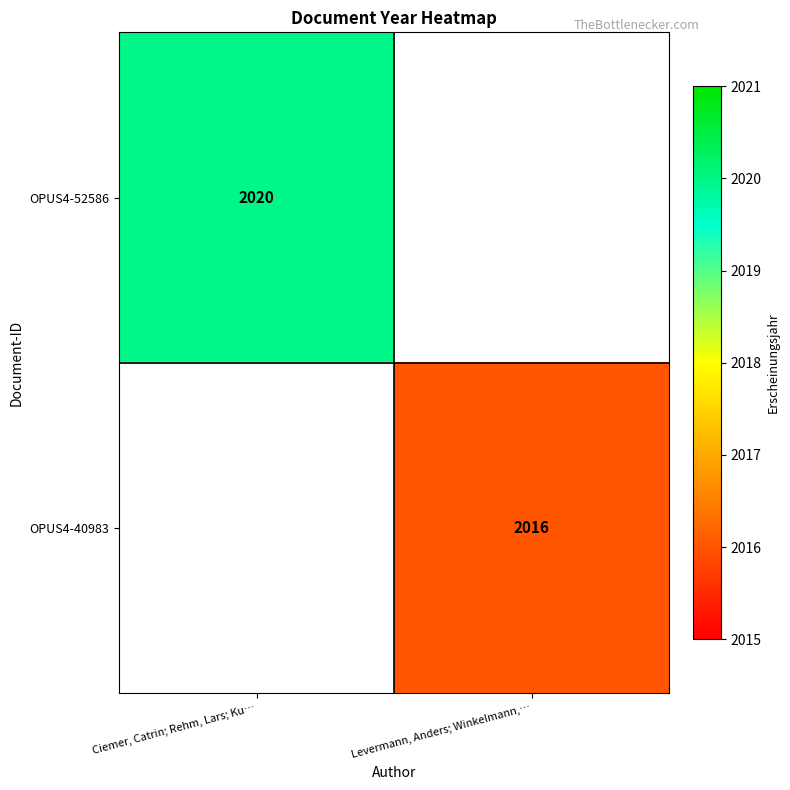

True or false: OPUS4-52586 has a value of 2020 at Ciemer, Catrin; Rehm, Lars; Ku….

True